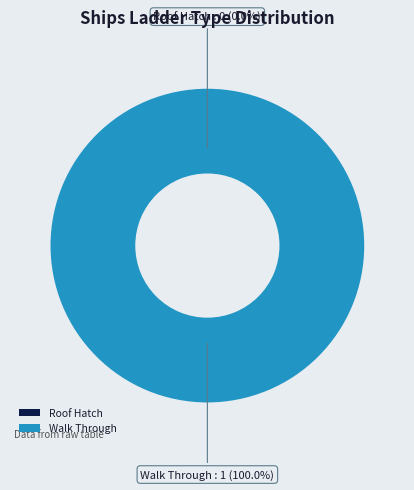

What is the smallest slice in the pie chart?

Roof Hatch